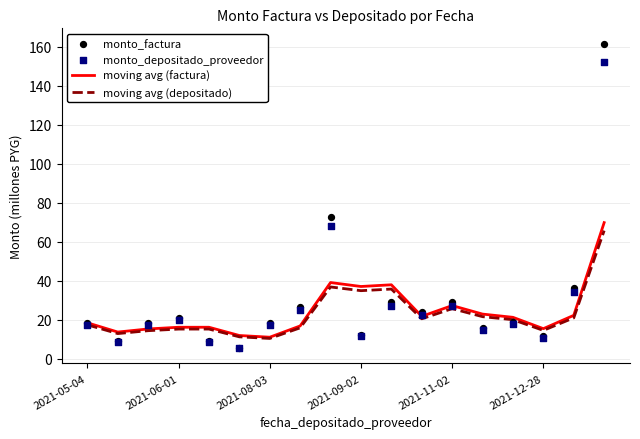

At which category is the sum across all series the highest?

17